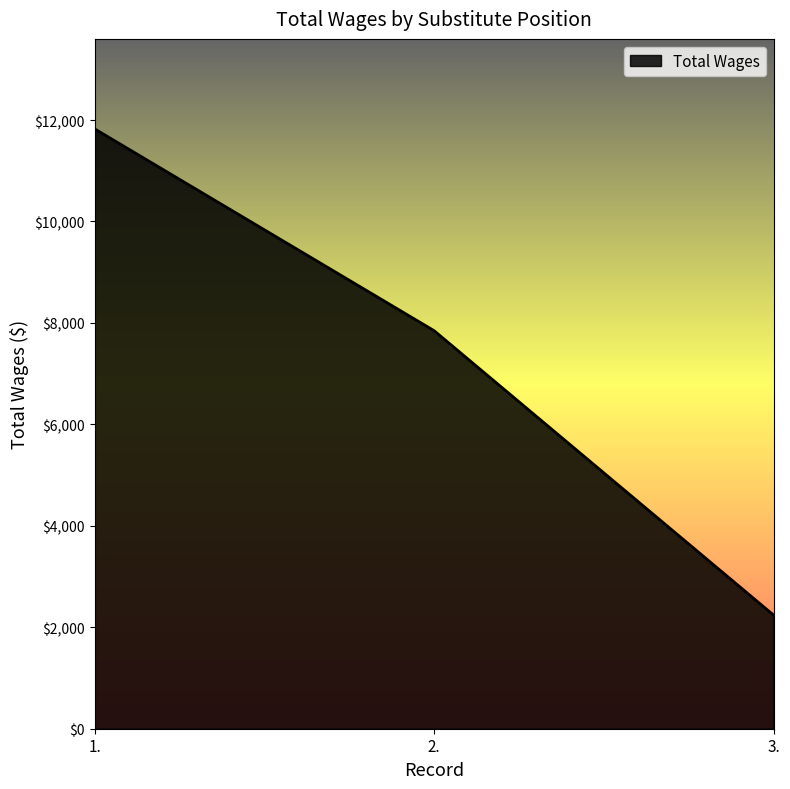

What position from the left is 3.?

3